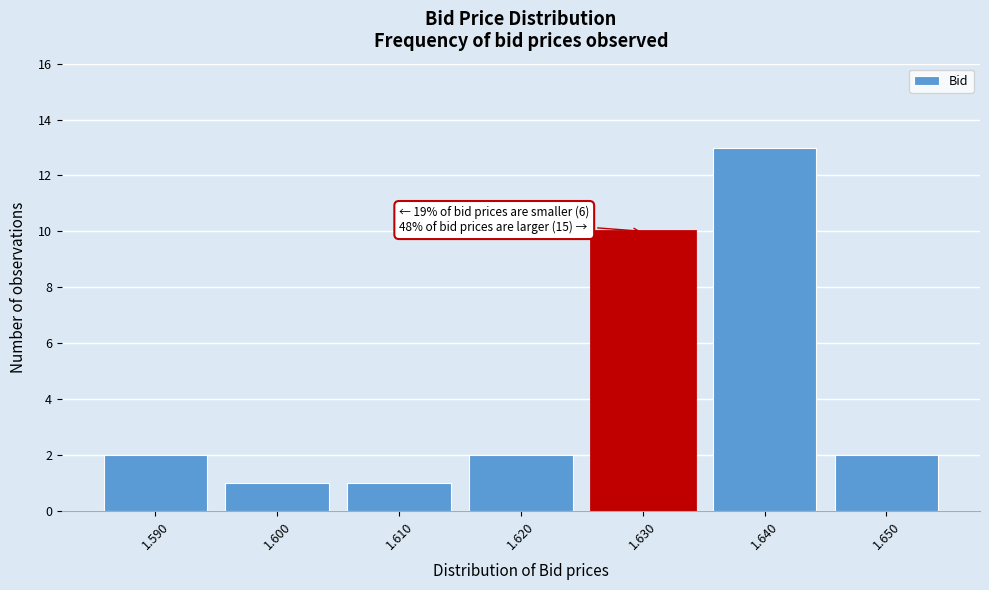

Reading left to right, list all the values displayed in this chart.

2	1	1	2	10	13	2